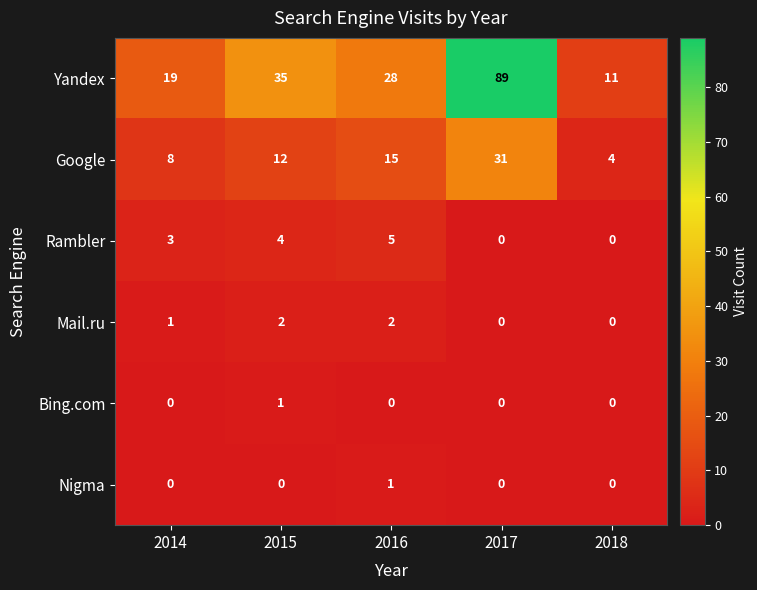

At which label does Bing.com reach its peak?

2015